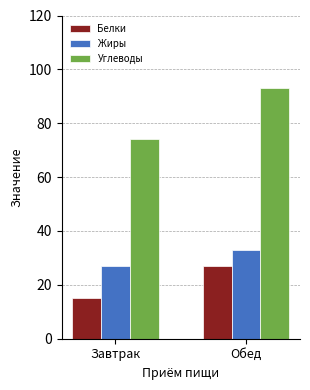

What is the greatest value displayed?

93